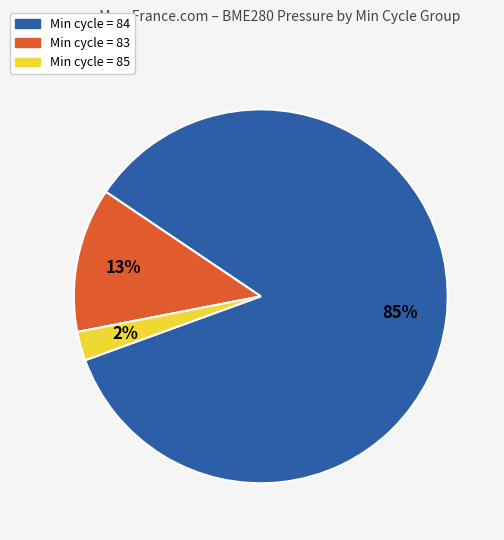

To the nearest percent, what is the average slice percentage?

33%